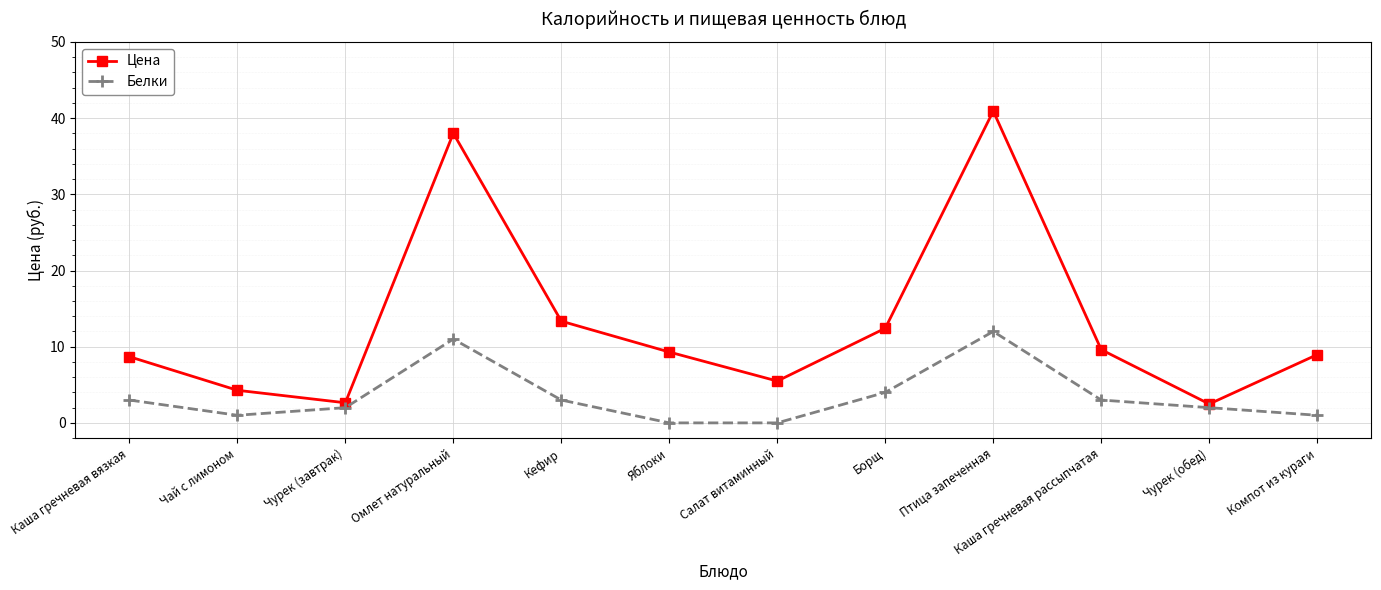

Is the value of Белки at Кефир greater than the value of Цена at Птица запеченная?

No